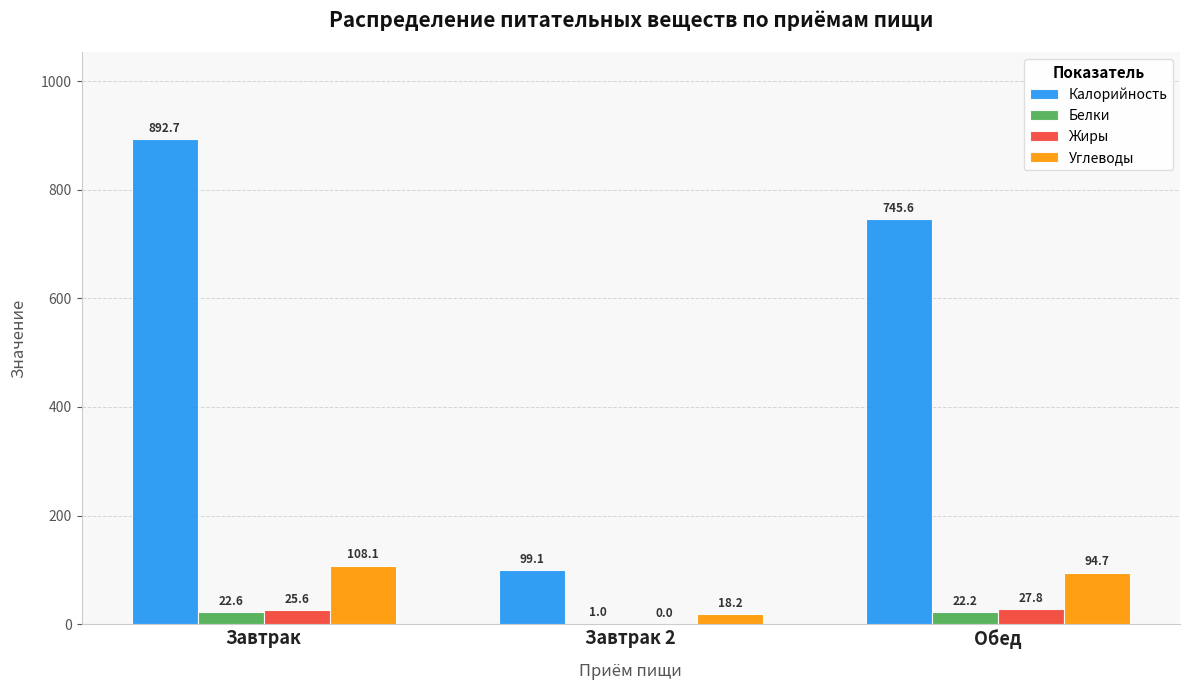

What is the maximum value for Калорийность?

892.7